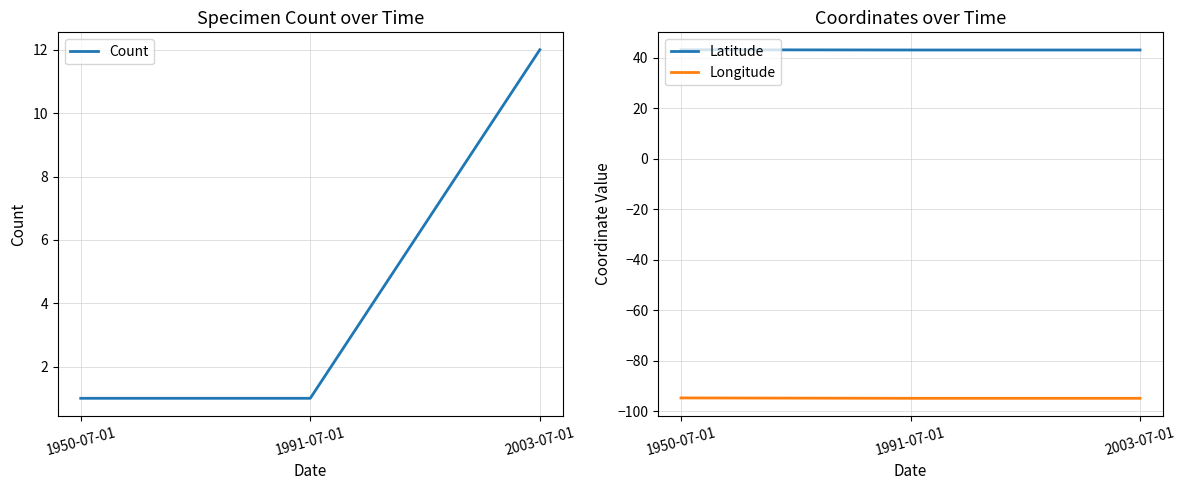

Is it true that Longitude equals -126.6 at 2003-07-01?

False